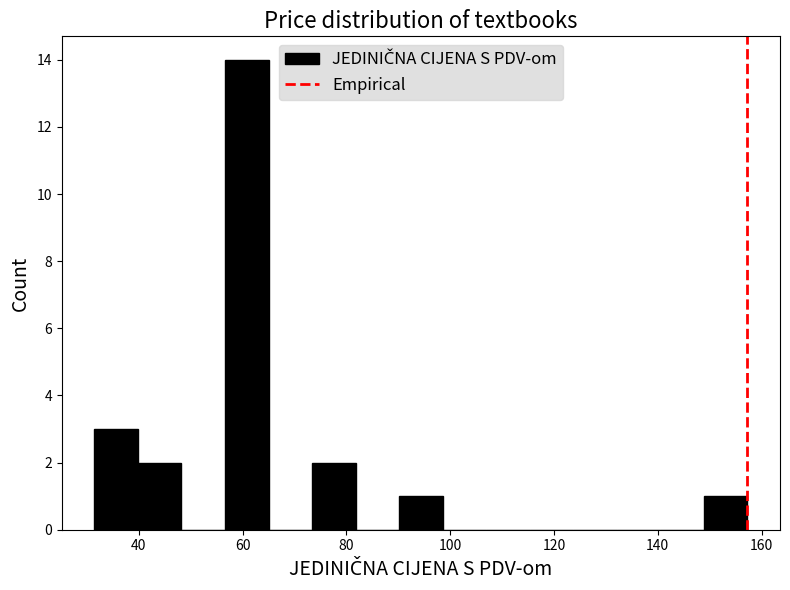

How tall is the bar that spans 74 to 82 on the x-axis? Neither the bar edges nor the heights are printed on the chart, so give them approximately, as read against the axes.

2